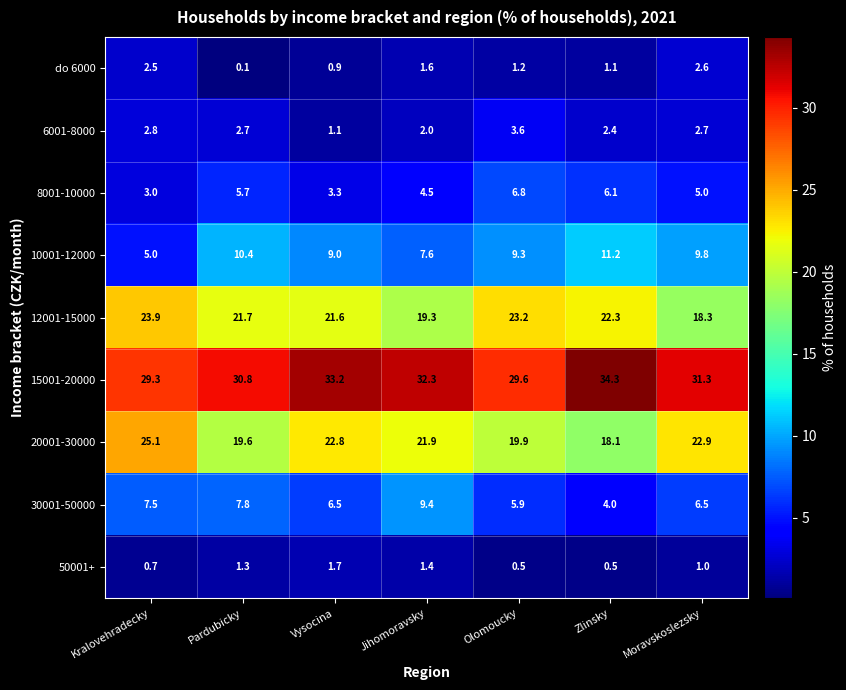

What is the sum of all 15001-20000 values?

220.8